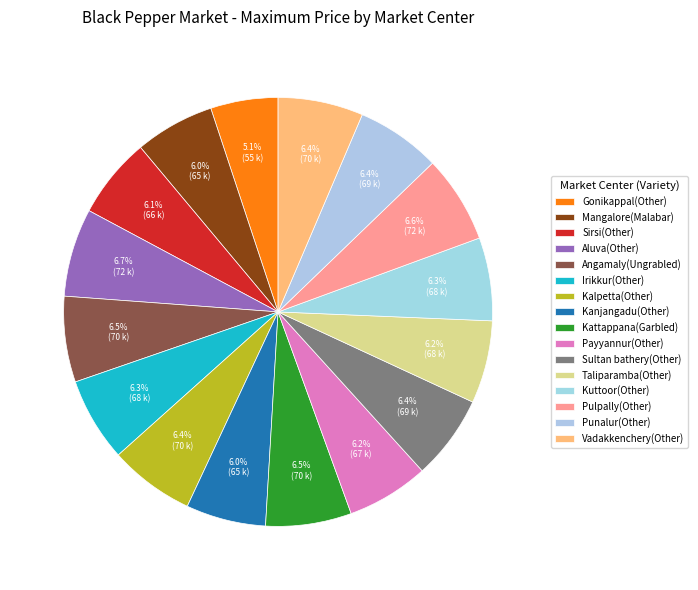

What is the smallest slice in the pie chart?

Gonikappal(Other)